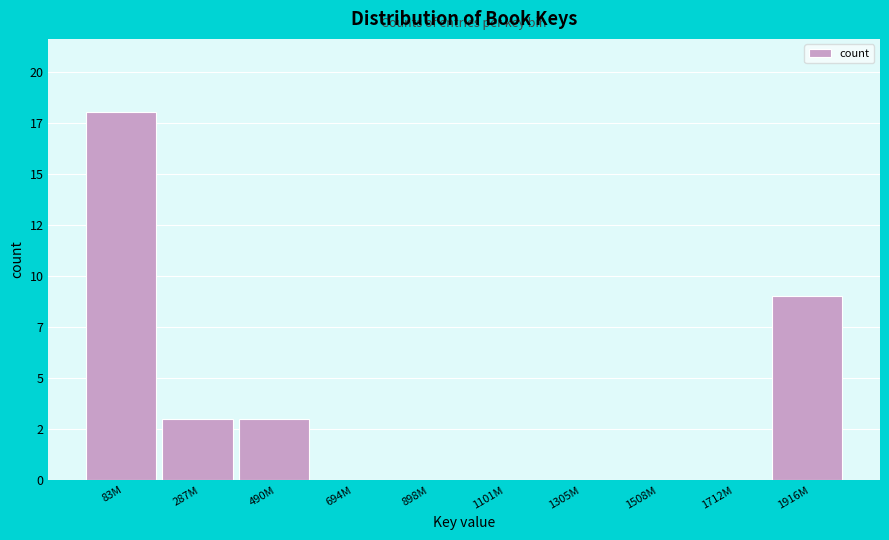

Are the bars horizontal?

No